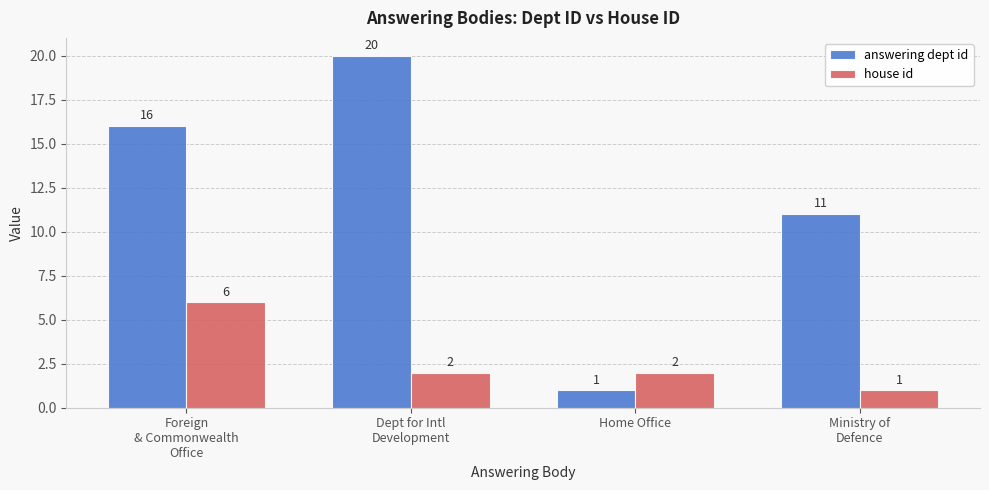

Which series has the largest total across all categories?

answering dept id